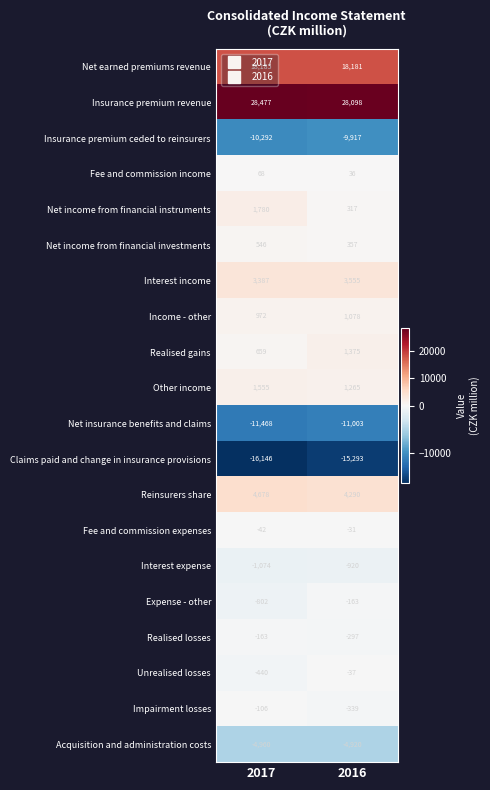

Is it true that Claims paid and change in insurance provisions equals -15293 at 2016?

True